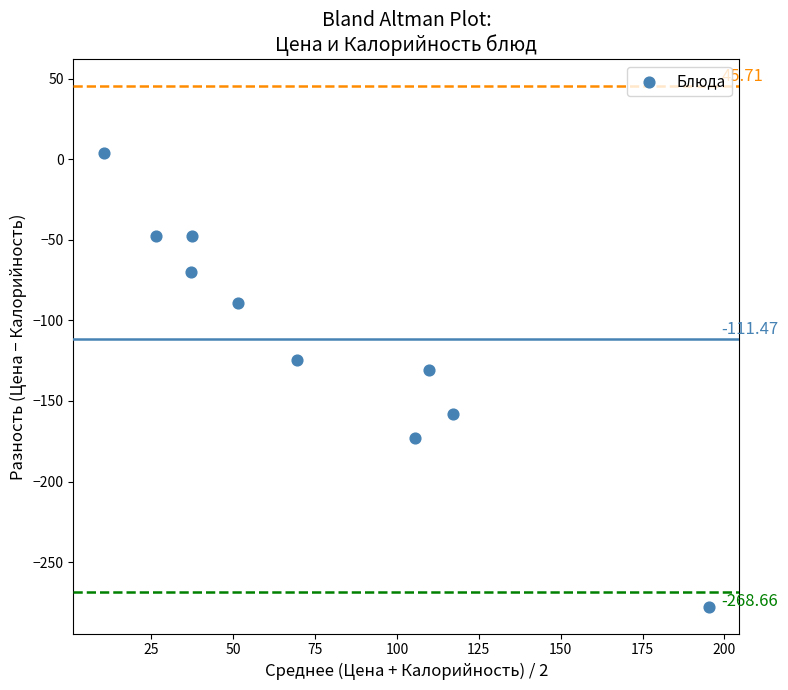

What is the range of Y values (max minus min)?

282.2